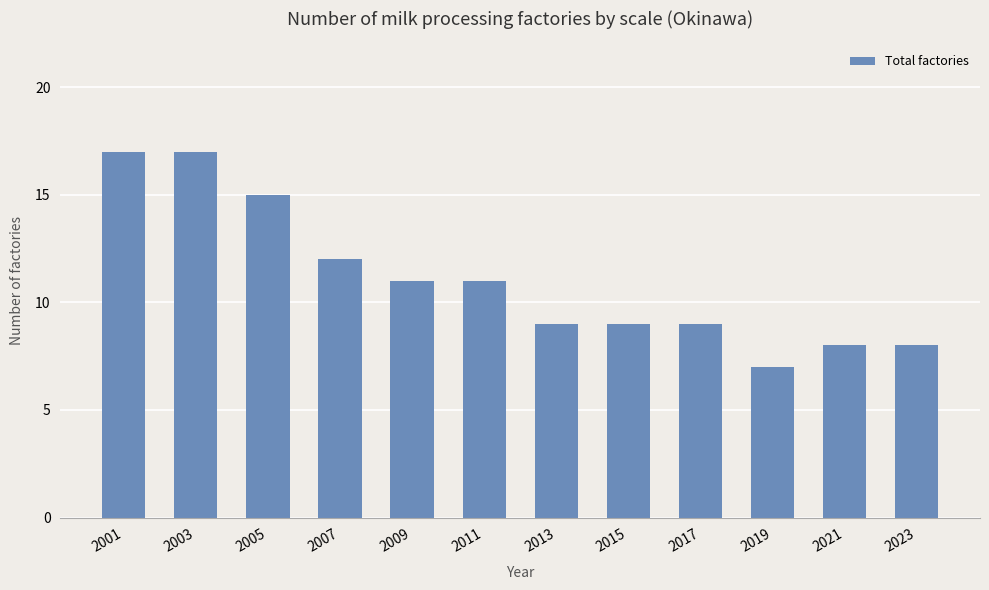

What is the difference between the values at 2011 and 2023?

3